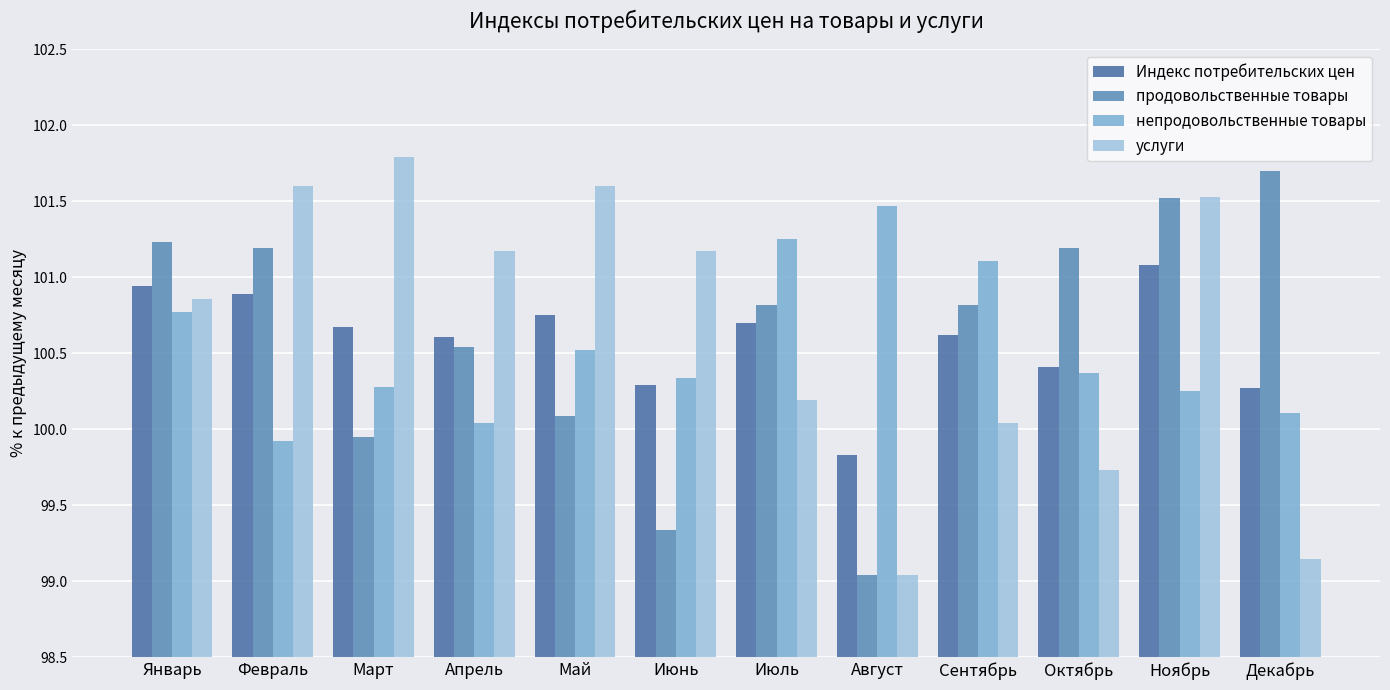

What are all the series names shown in the legend?

Индекс потребительских цен, продовольственные товары, непродовольственные товары, услуги